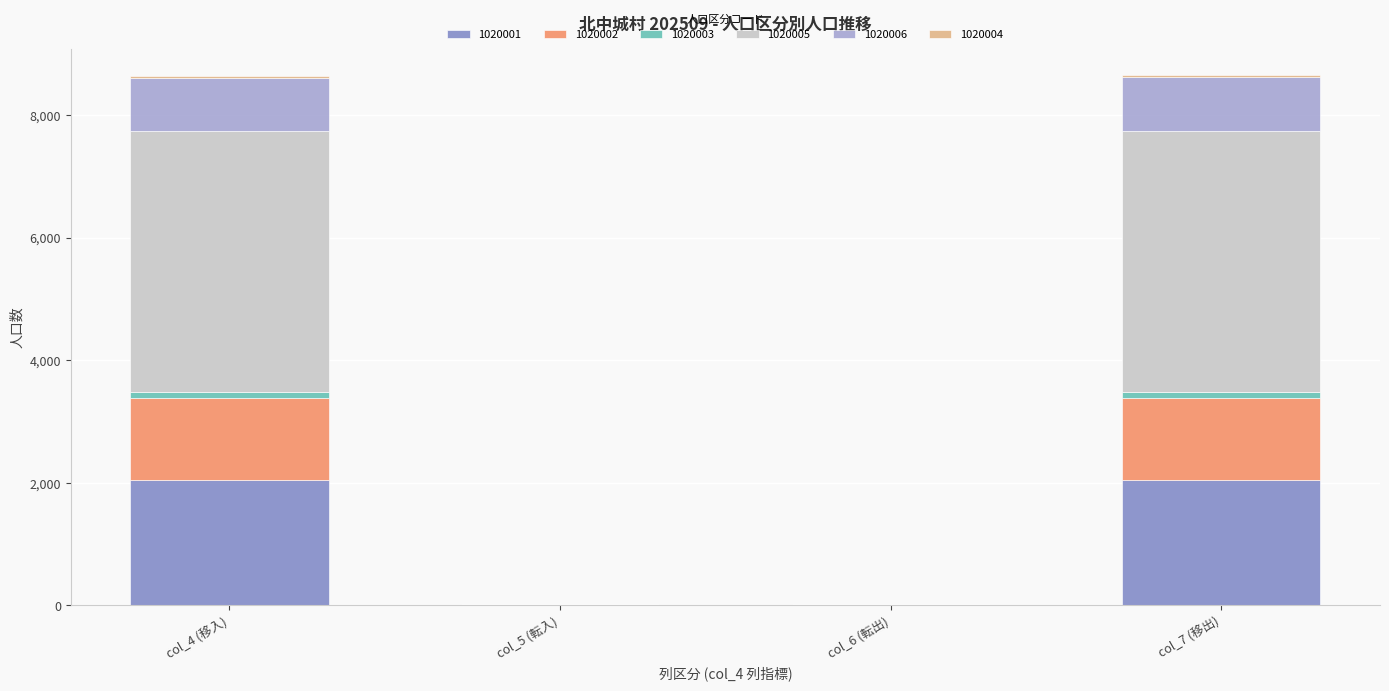

At which label is 1020001 closest to 1022?

col_4 (移入)